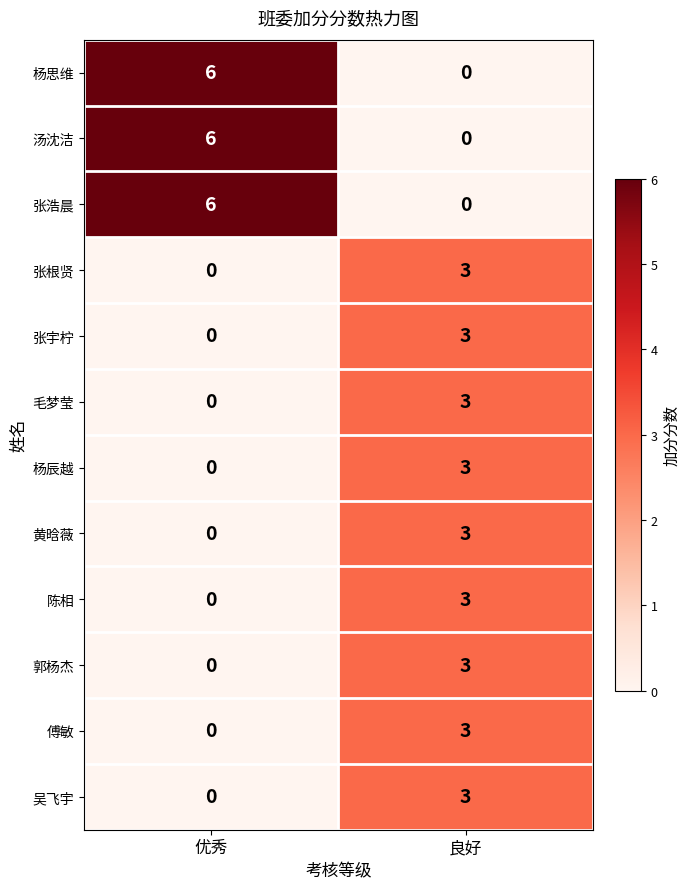

Reading left to right, transcribe all the data shown in this chart.

杨思维: 优秀=6	良好=0
汤沈洁: 优秀=6	良好=0
张浩晨: 优秀=6	良好=0
张根贤: 优秀=0	良好=3
张宇柠: 优秀=0	良好=3
毛梦莹: 优秀=0	良好=3
杨辰越: 优秀=0	良好=3
黄晗薇: 优秀=0	良好=3
陈相: 优秀=0	良好=3
郭杨杰: 优秀=0	良好=3
傅敏: 优秀=0	良好=3
吴飞宇: 优秀=0	良好=3